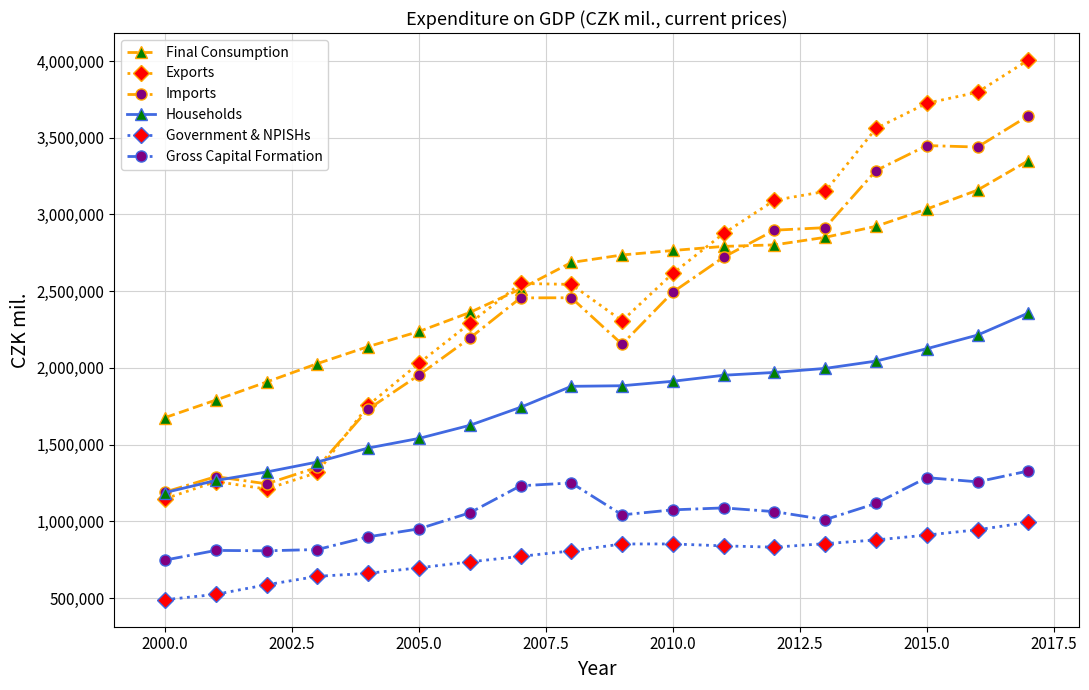

Rank the series by their maximum value, from lowest to highest.

Government & NPISHs, Gross Capital Formation, Households, Final Consumption, Imports, Exports